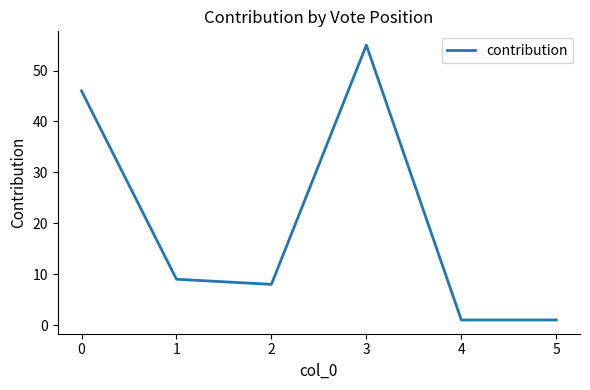

How many lines are shown in the chart?

1